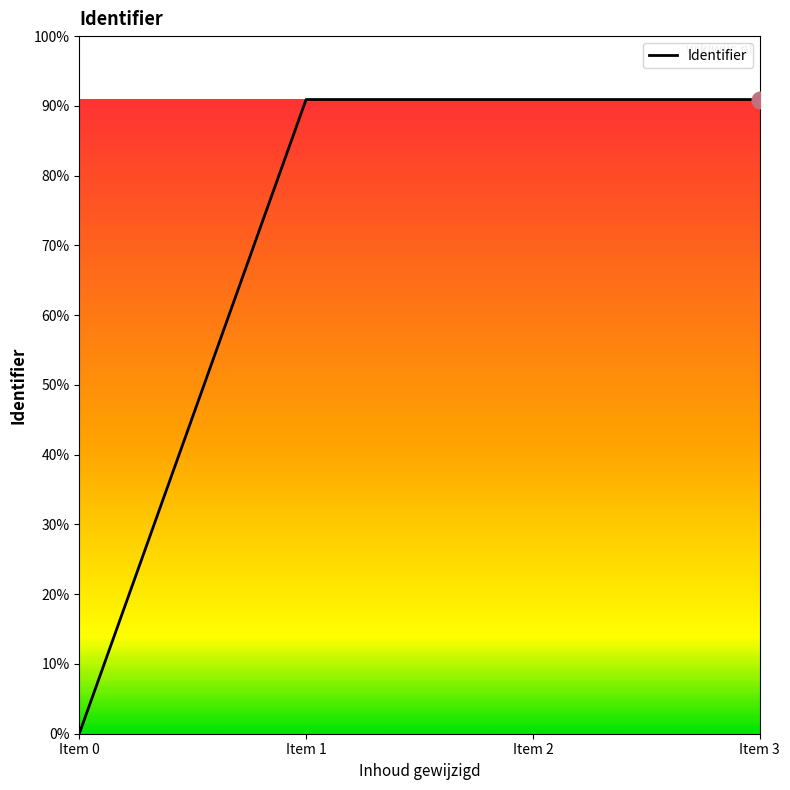

Does the chart display data point markers on the line(s)?

No